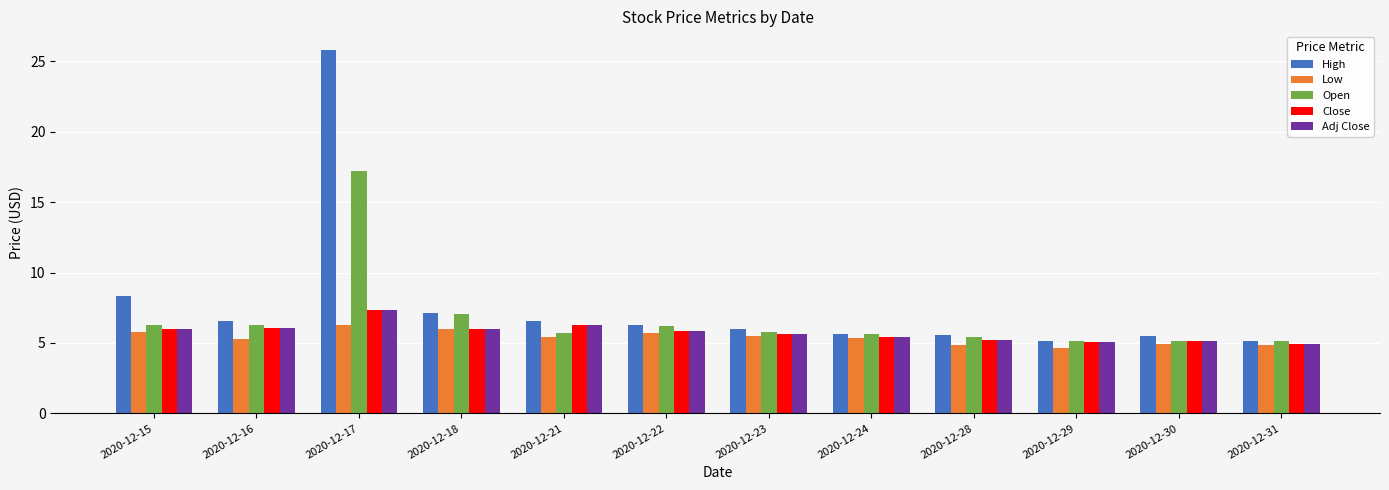

At which category does the chart reach its peak across all series?

2020-12-17